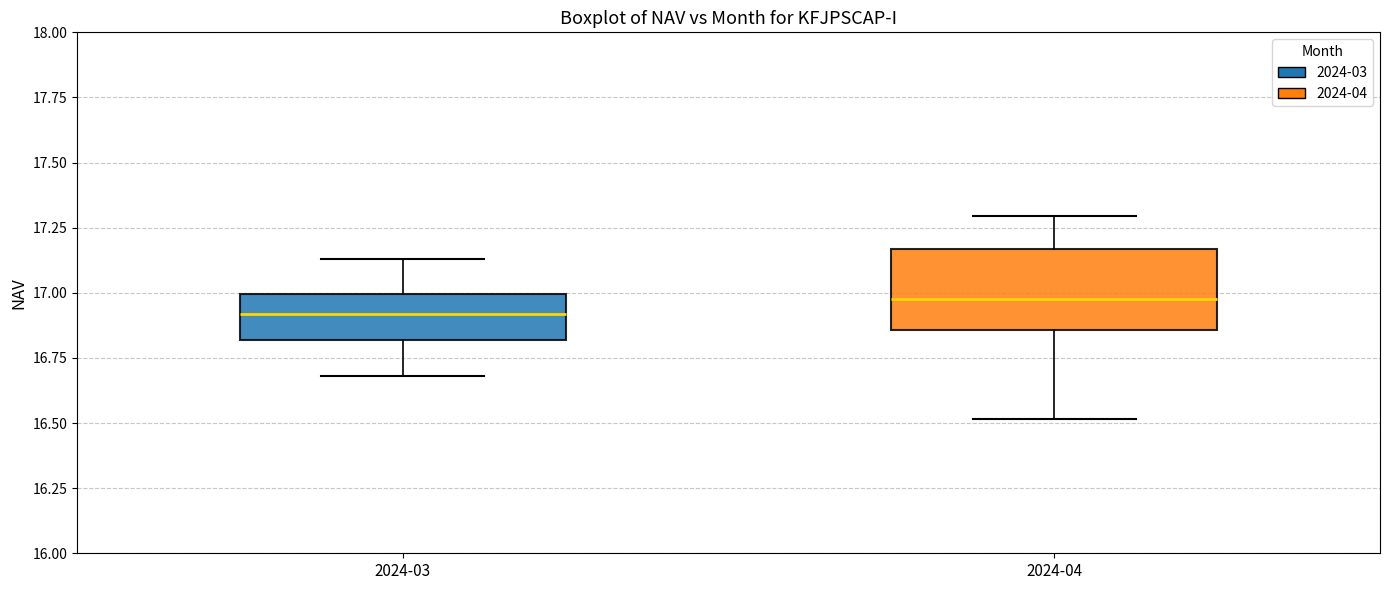

Where is the lower edge of the box for 2024-04 on the y-axis? The values are not printed on the chart, so give them approximately, as read against the axis.

16.85